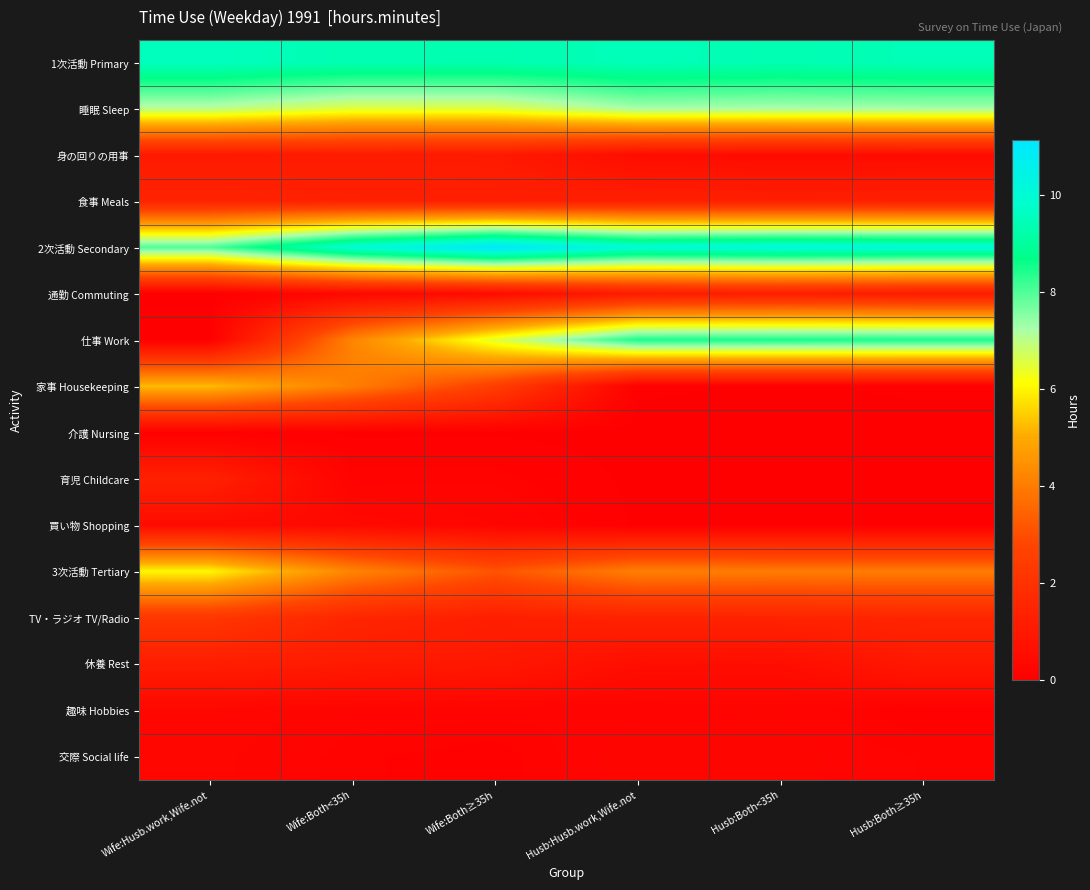

Reading left to right, list all the values displayed in this chart.

1次活動 Primary: Wife:Husb.work,Wife.not=9.6	Wife:Both<35h=9.4	Wife:Both≥35h=9.3	Husb:Husb.work,Wife.not=9.5	Husb:Both<35h=9.4	Husb:Both≥35h=9.5
睡眠 Sleep: Wife:Husb.work,Wife.not=7.1	Wife:Both<35h=6.5	Wife:Both≥35h=6.6	Husb:Husb.work,Wife.not=7.3	Husb:Both<35h=7.2	Husb:Both≥35h=7.3
身の回りの用事: Wife:Husb.work,Wife.not=1.1	Wife:Both<35h=1.1	Wife:Both≥35h=1.1	Husb:Husb.work,Wife.not=0.5	Husb:Both<35h=0.5	Husb:Both≥35h=0.5
食事 Meals: Wife:Husb.work,Wife.not=1.4	Wife:Both<35h=1.3	Wife:Both≥35h=1.3	Husb:Husb.work,Wife.not=1.3	Husb:Both<35h=1.3	Husb:Both≥35h=1.3
2次活動 Secondary: Wife:Husb.work,Wife.not=8.0	Wife:Both<35h=10.0	Wife:Both≥35h=11.1	Husb:Husb.work,Wife.not=10.0	Husb:Both<35h=10.2	Husb:Both≥35h=10.1
通勤 Commuting: Wife:Husb.work,Wife.not=0.0	Wife:Both<35h=0.4	Wife:Both≥35h=0.5	Husb:Husb.work,Wife.not=1.1	Husb:Both<35h=1.2	Husb:Both≥35h=1.1
仕事 Work: Wife:Husb.work,Wife.not=0.0	Wife:Both<35h=4.2	Wife:Both≥35h=6.5	Husb:Husb.work,Wife.not=8.5	Husb:Both<35h=8.5	Husb:Both≥35h=8.5
家事 Housekeeping: Wife:Husb.work,Wife.not=5.3	Wife:Both<35h=4.1	Wife:Both≥35h=2.5	Husb:Husb.work,Wife.not=0.1	Husb:Both<35h=0.0	Husb:Both≥35h=0.1
介護 Nursing: Wife:Husb.work,Wife.not=0.1	Wife:Both<35h=0.0	Wife:Both≥35h=0.0	Husb:Husb.work,Wife.not=0.0	Husb:Both<35h=0.0	Husb:Both≥35h=0.0
育児 Childcare: Wife:Husb.work,Wife.not=1.3	Wife:Both<35h=0.2	Wife:Both≥35h=0.2	Husb:Husb.work,Wife.not=0.0	Husb:Both<35h=0.0	Husb:Both≥35h=0.0
買い物 Shopping: Wife:Husb.work,Wife.not=0.5	Wife:Both<35h=0.4	Wife:Both≥35h=0.3	Husb:Husb.work,Wife.not=0.0	Husb:Both<35h=0.0	Husb:Both≥35h=0.0
3次活動 Tertiary: Wife:Husb.work,Wife.not=6.0	Wife:Both<35h=4.2	Wife:Both≥35h=3.1	Husb:Husb.work,Wife.not=4.1	Husb:Both<35h=4.0	Husb:Both≥35h=4.0
TV・ラジオ TV/Radio: Wife:Husb.work,Wife.not=2.2	Wife:Both<35h=1.5	Wife:Both≥35h=1.2	Husb:Husb.work,Wife.not=1.4	Husb:Both<35h=1.4	Husb:Both≥35h=1.5
休養 Rest: Wife:Husb.work,Wife.not=1.2	Wife:Both<35h=1.1	Wife:Both≥35h=1.0	Husb:Husb.work,Wife.not=0.6	Husb:Both<35h=0.6	Husb:Both≥35h=1.0
趣味 Hobbies: Wife:Husb.work,Wife.not=0.3	Wife:Both<35h=0.2	Wife:Both≥35h=0.2	Husb:Husb.work,Wife.not=0.2	Husb:Both<35h=0.2	Husb:Both≥35h=0.1
交際 Social life: Wife:Husb.work,Wife.not=0.3	Wife:Both<35h=0.1	Wife:Both≥35h=0.1	Husb:Husb.work,Wife.not=0.3	Husb:Both<35h=0.2	Husb:Both≥35h=0.2